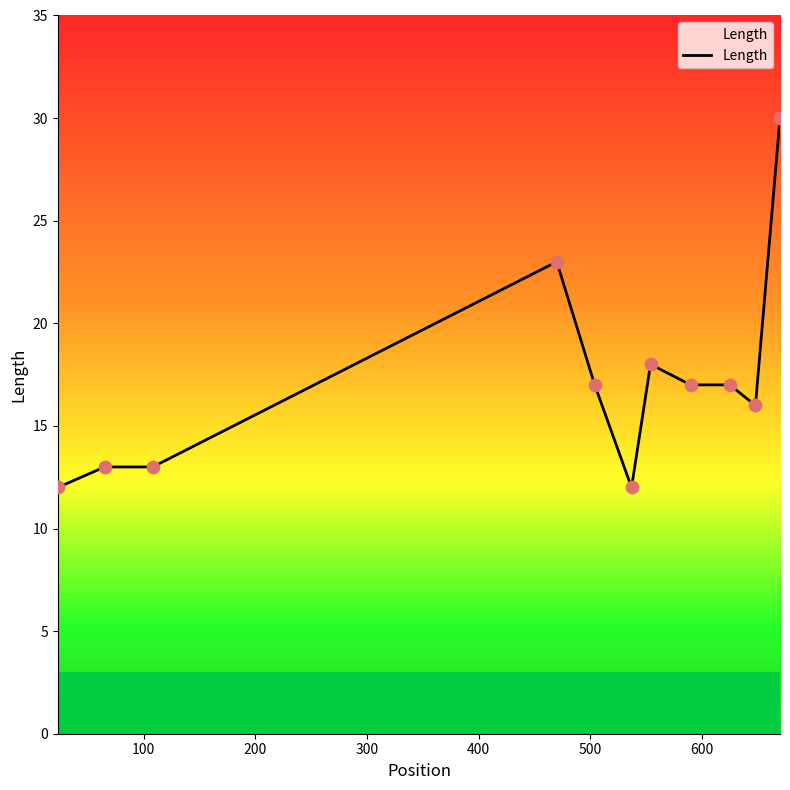

What is the difference between the maximum and minimum values?

18